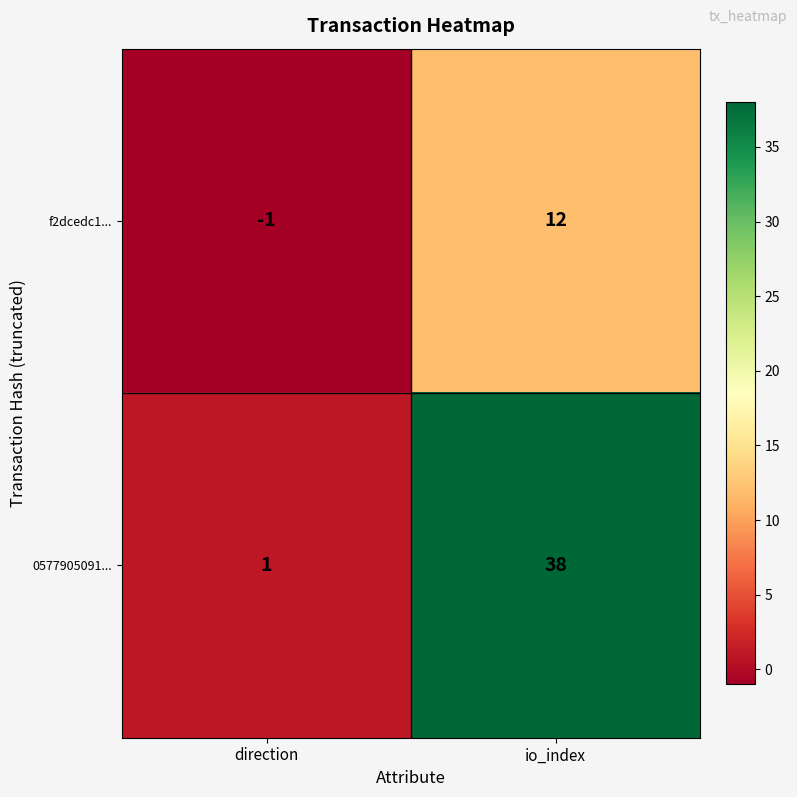

Which series changed the most between direction and io_index?

0577905091...